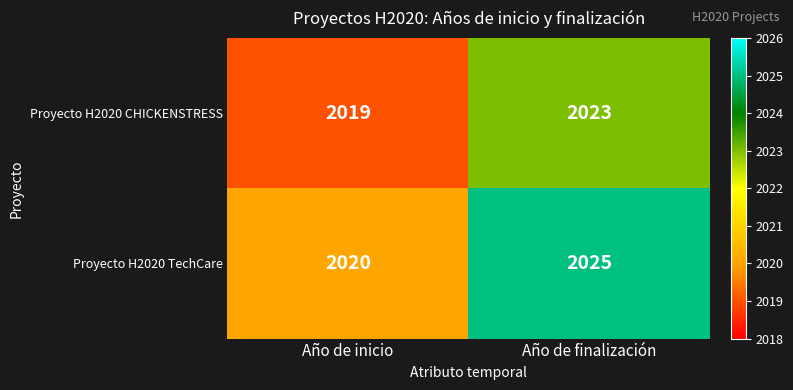

What is the lowest value of the Proyecto H2020 CHICKENSTRESS series?

2019